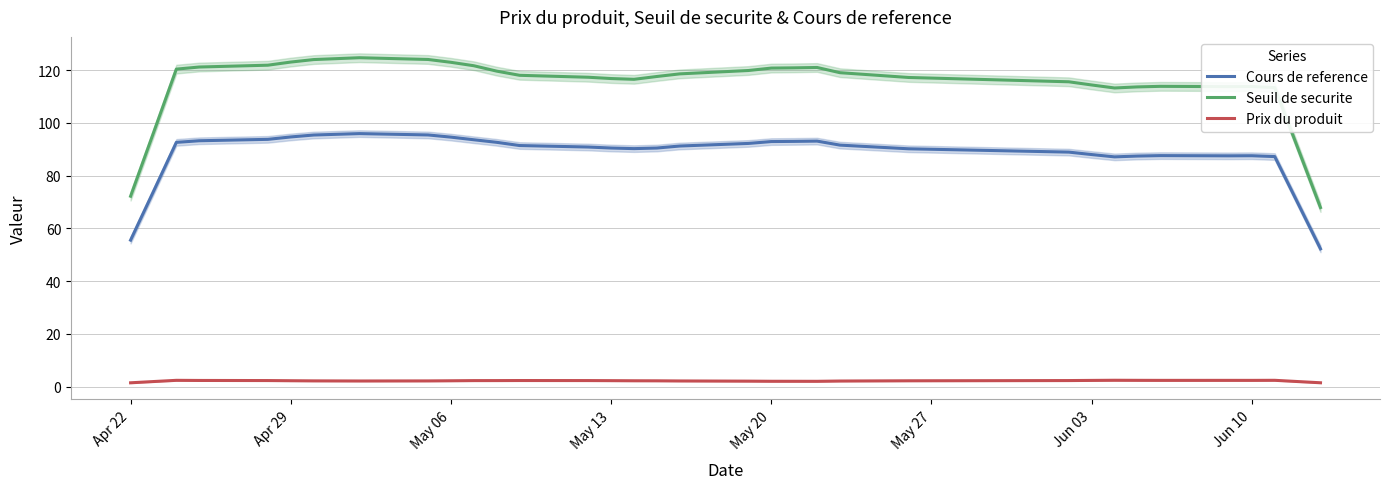

The Prix du produit series shows 1.4 at Apr 22. True or false?

True